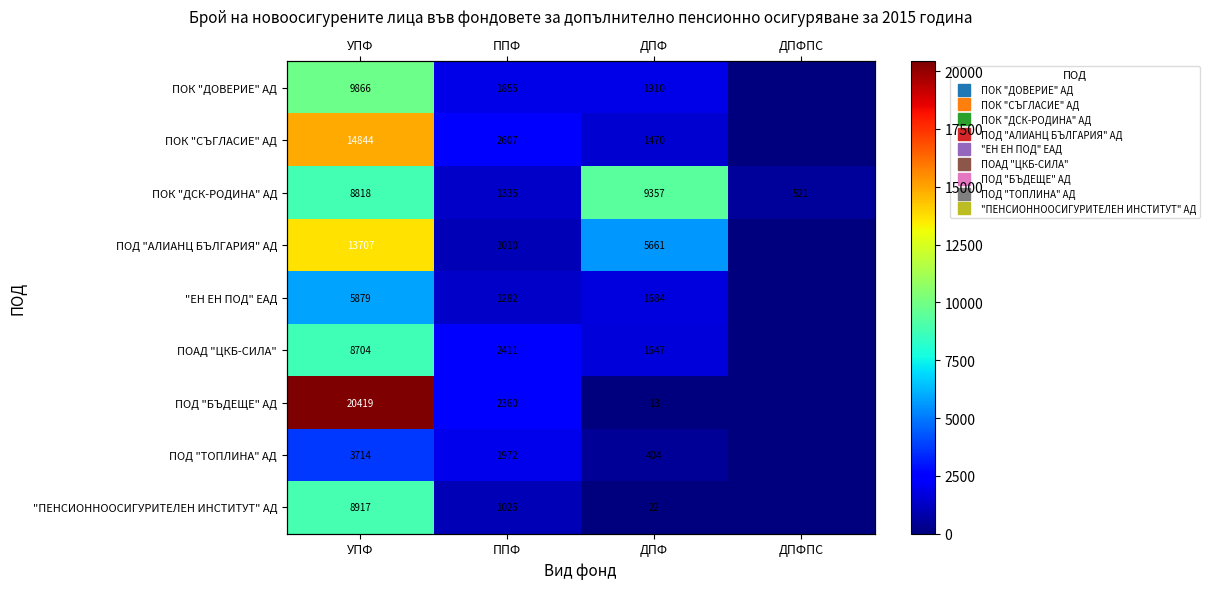

What is the approximate value of "ПЕНСИОННООСИГУРИТЕЛЕН ИНСТИТУТ" АД at ППФ, to the nearest 50?

1000